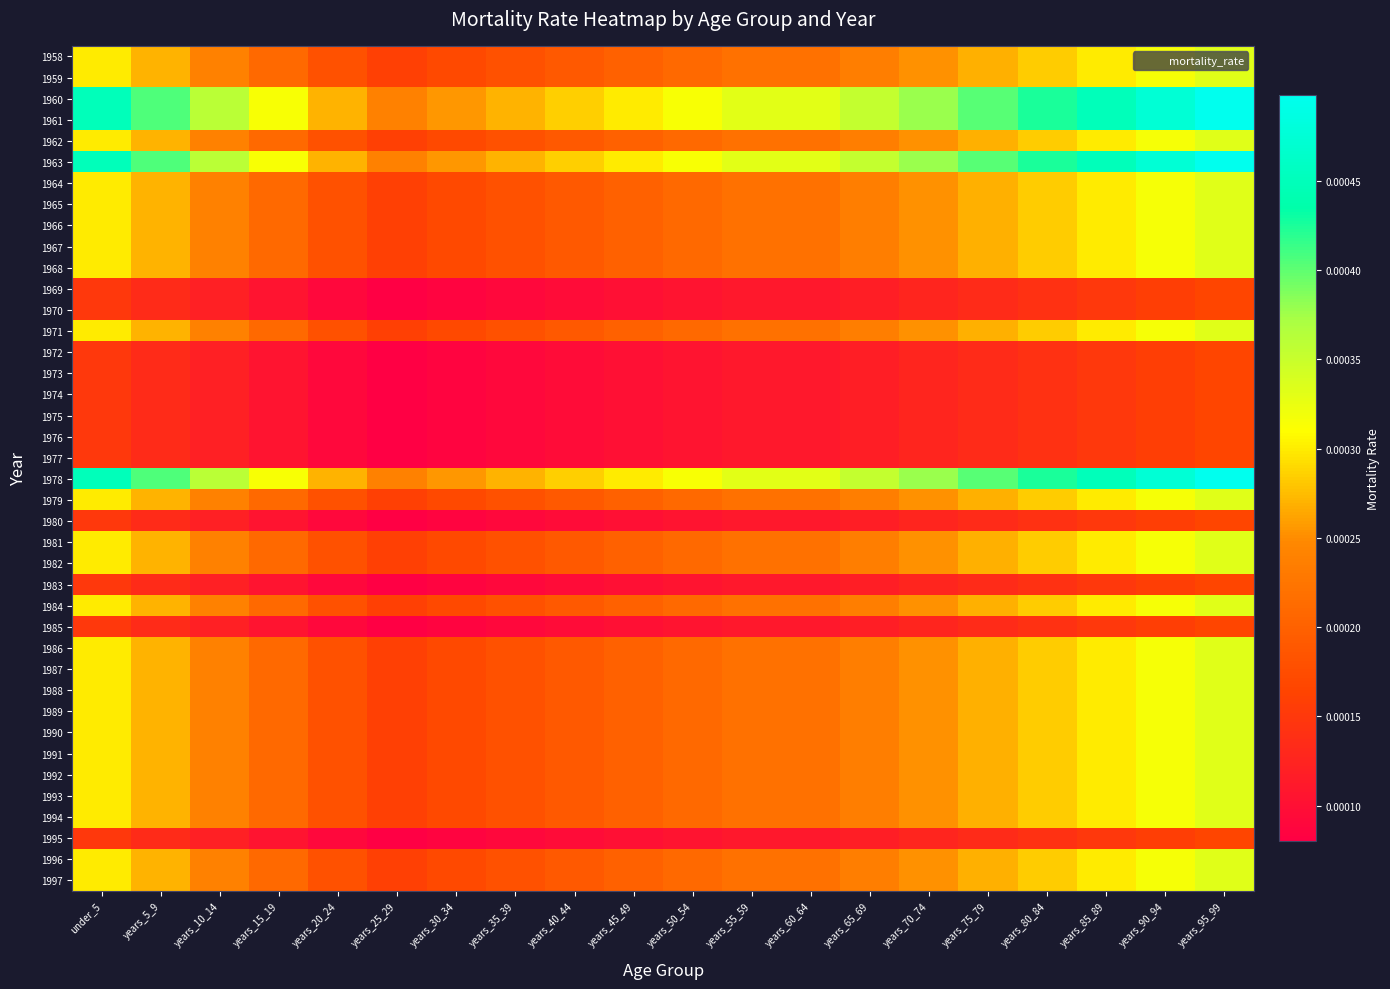

Count the number of data series in this chart.

40